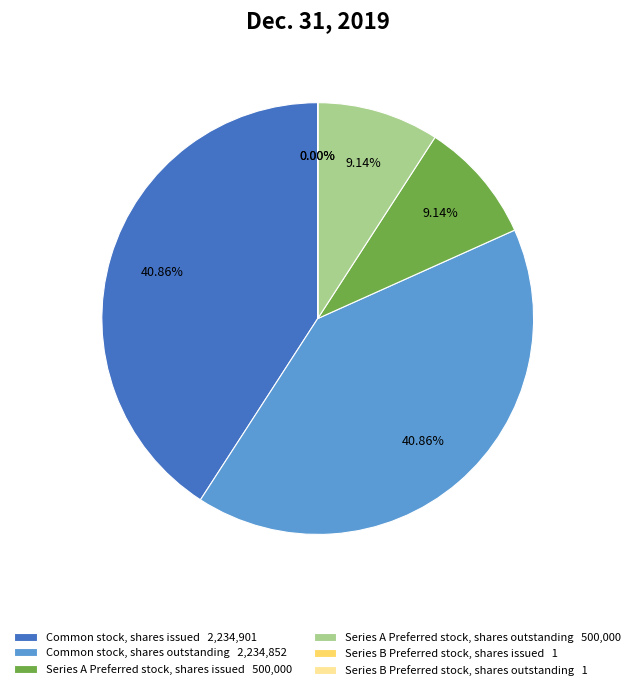

Between Series B Preferred stock, shares outstanding and Series A Preferred stock, shares outstanding, which is larger?

Series A Preferred stock, shares outstanding